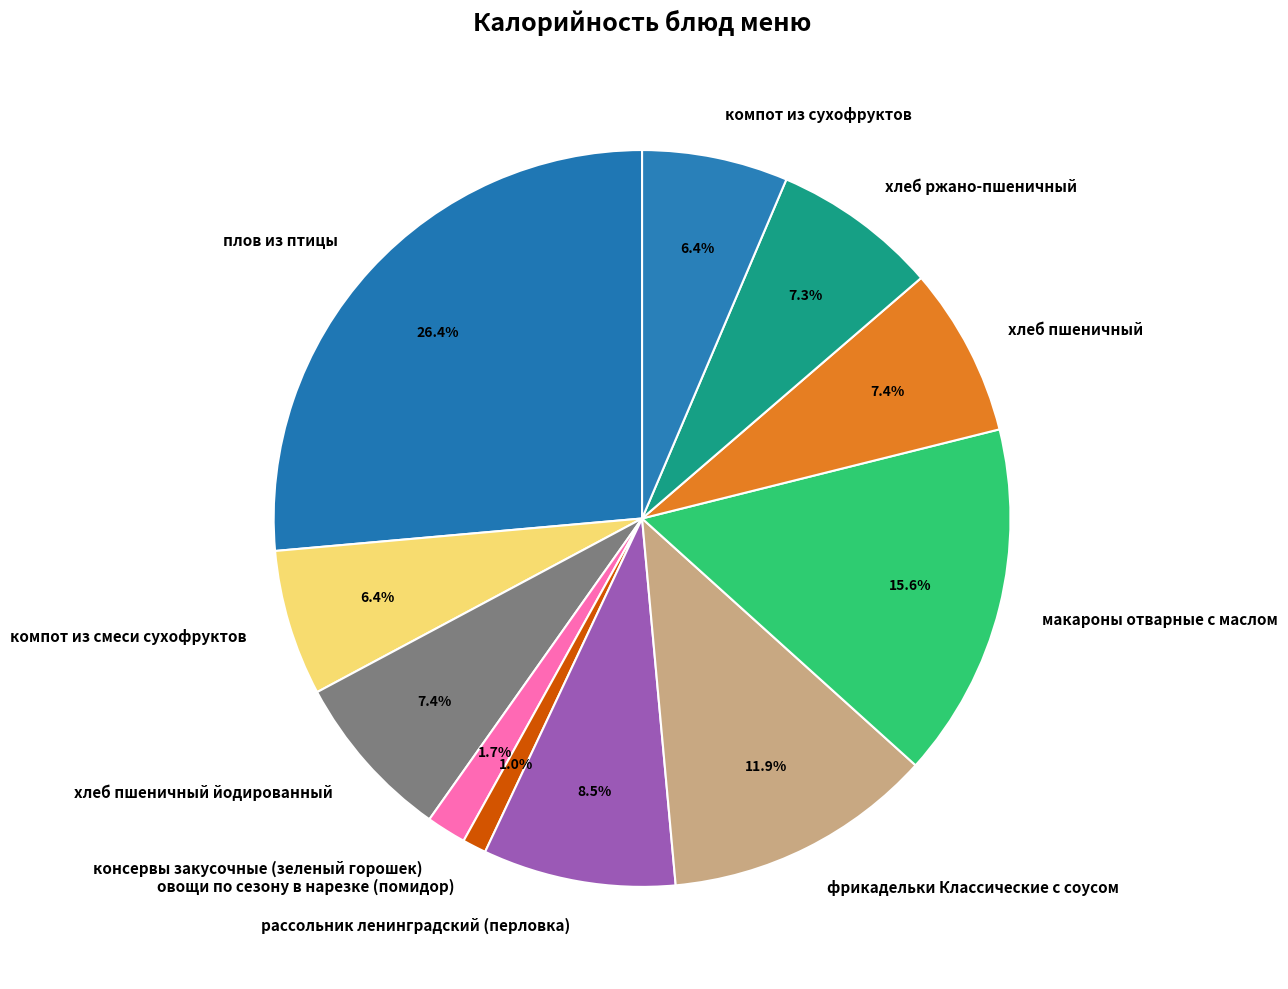

True or false: хлеб пшеничный йодированный accounts for 15% of the total.

False